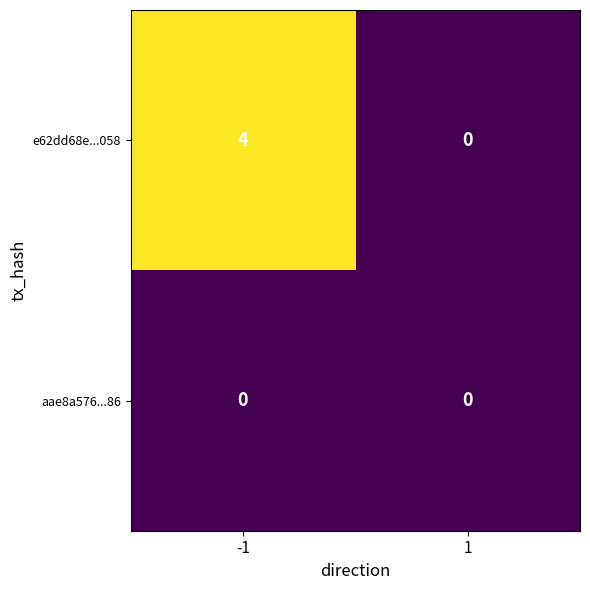

Rank the series by their maximum value, from highest to lowest.

e62dd68e...058, aae8a576...86